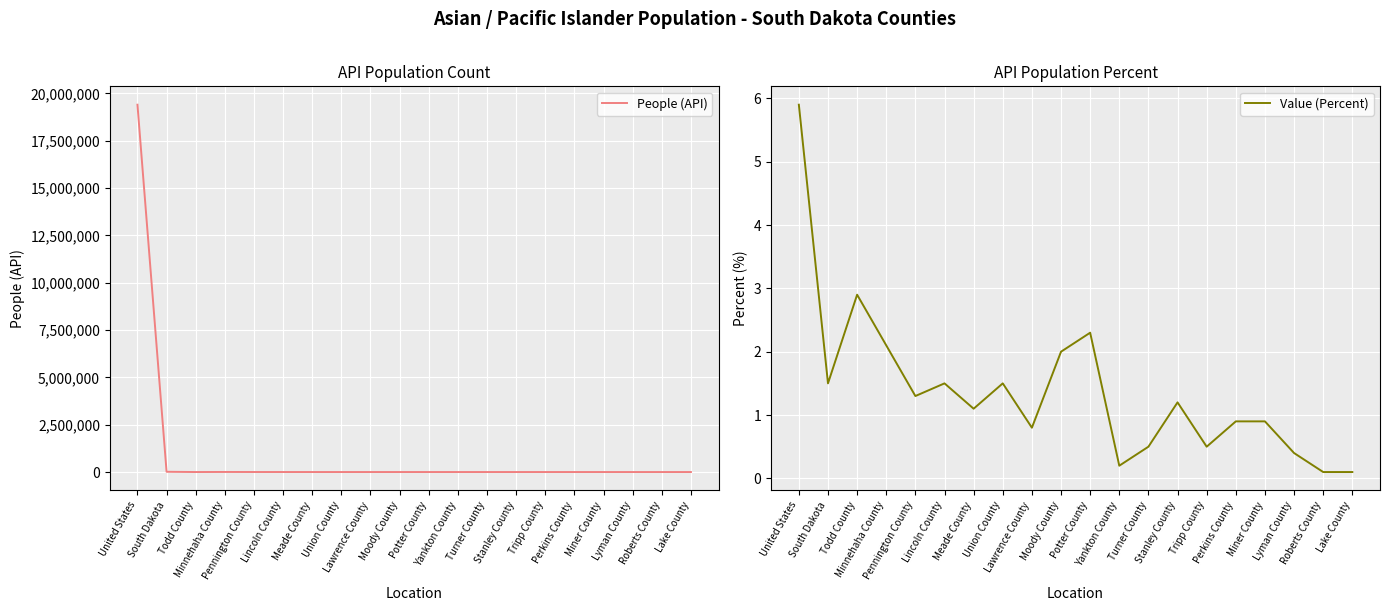

True or false: Value (Percent) and People (API) intersect in this chart.

False